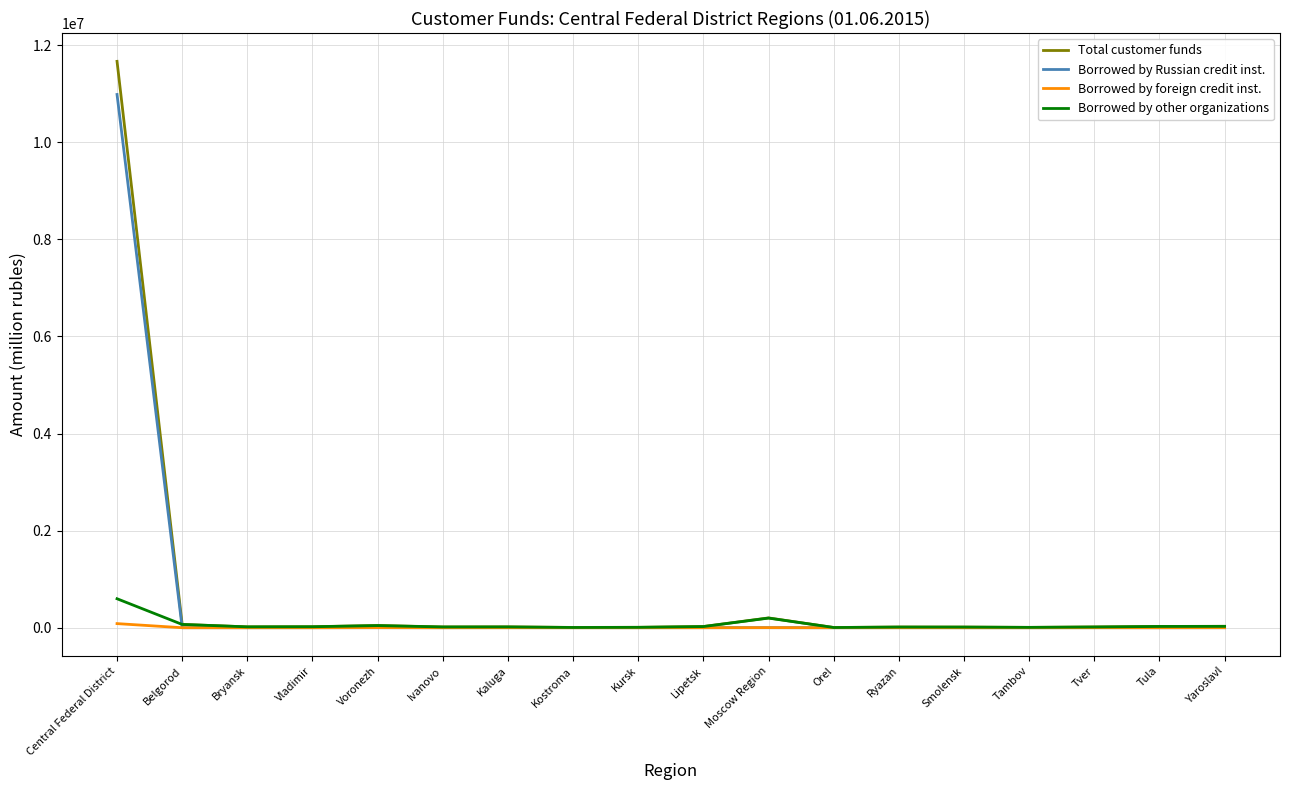

Which series has the largest range (max minus min)?

Total customer funds